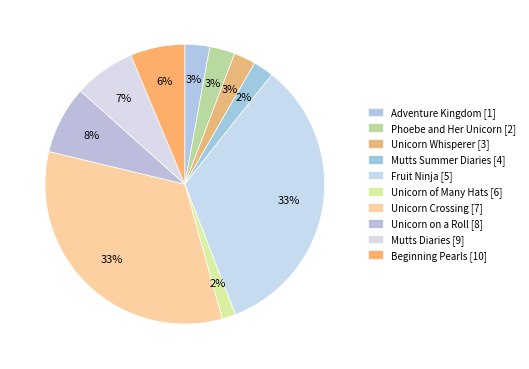

How much of the chart is everything except Unicorn on a Roll [8]?

92.2%